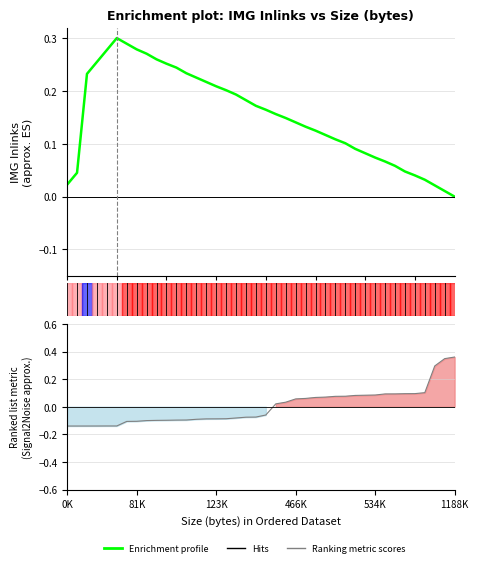

True or false: Enrichment profile has more than 2 interior local peaks.

False